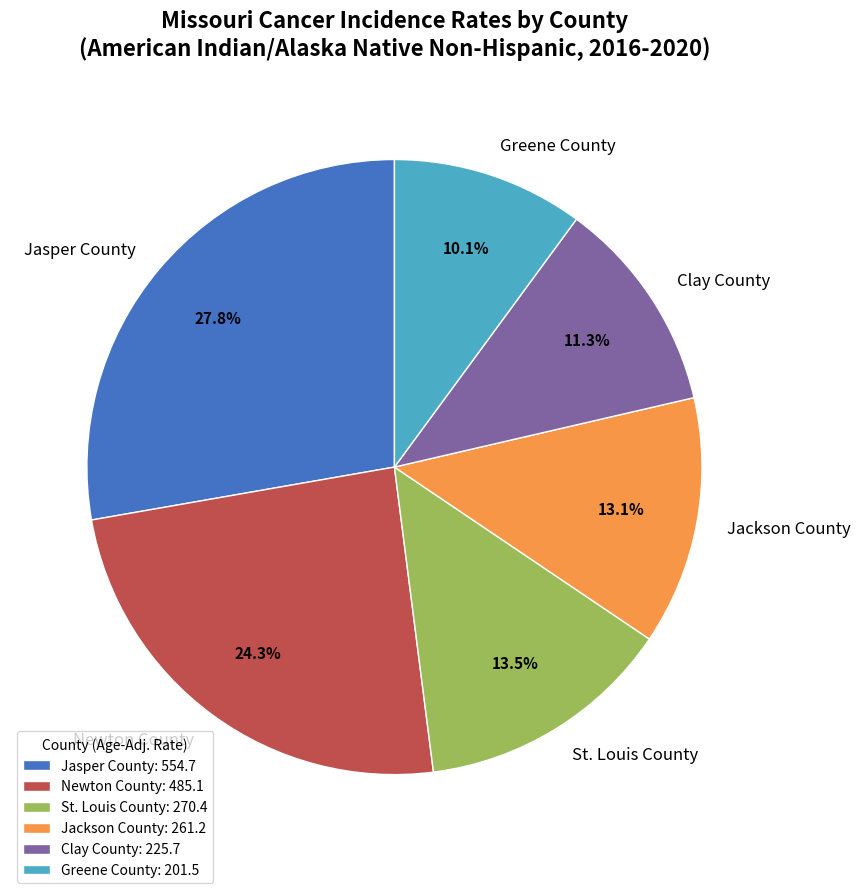

Which category has the smallest portion of the pie?

Greene County